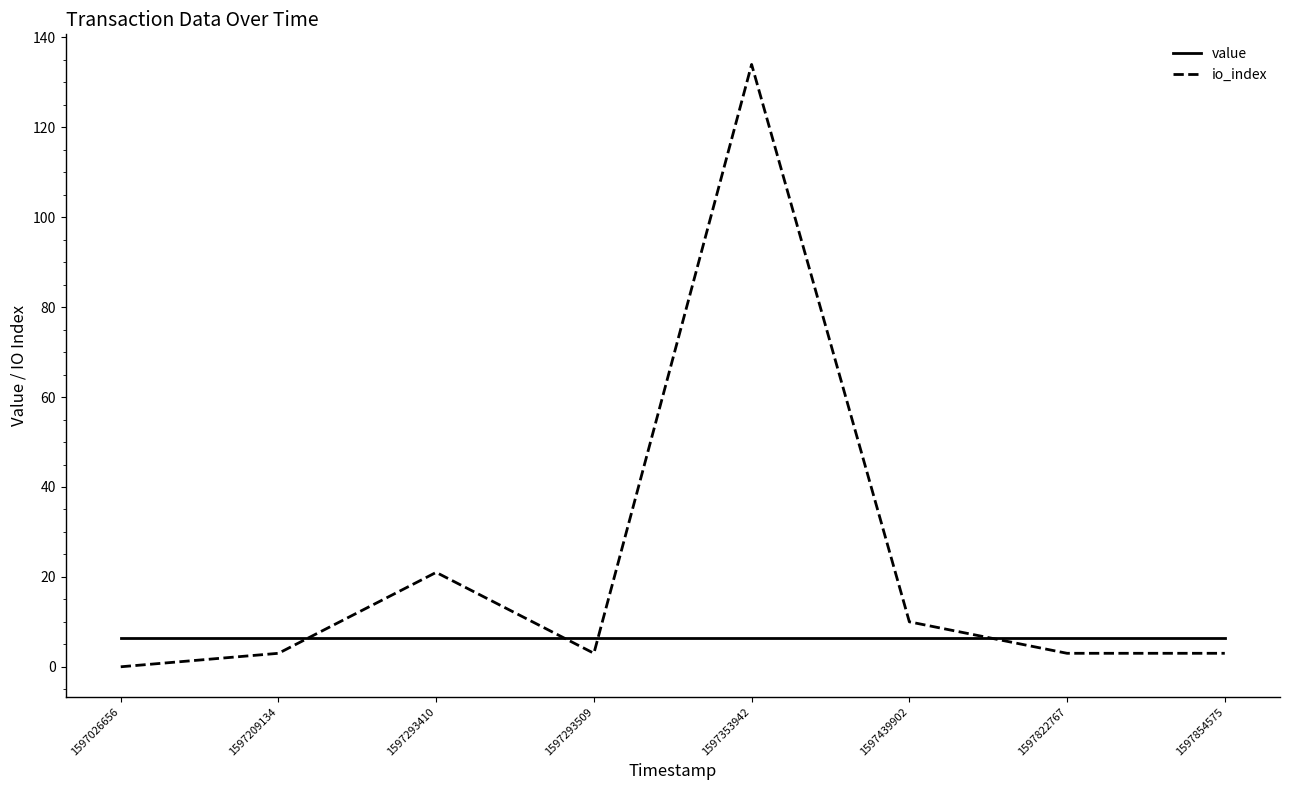

What is the difference between the highest and lowest values at 1597439902?

3.6